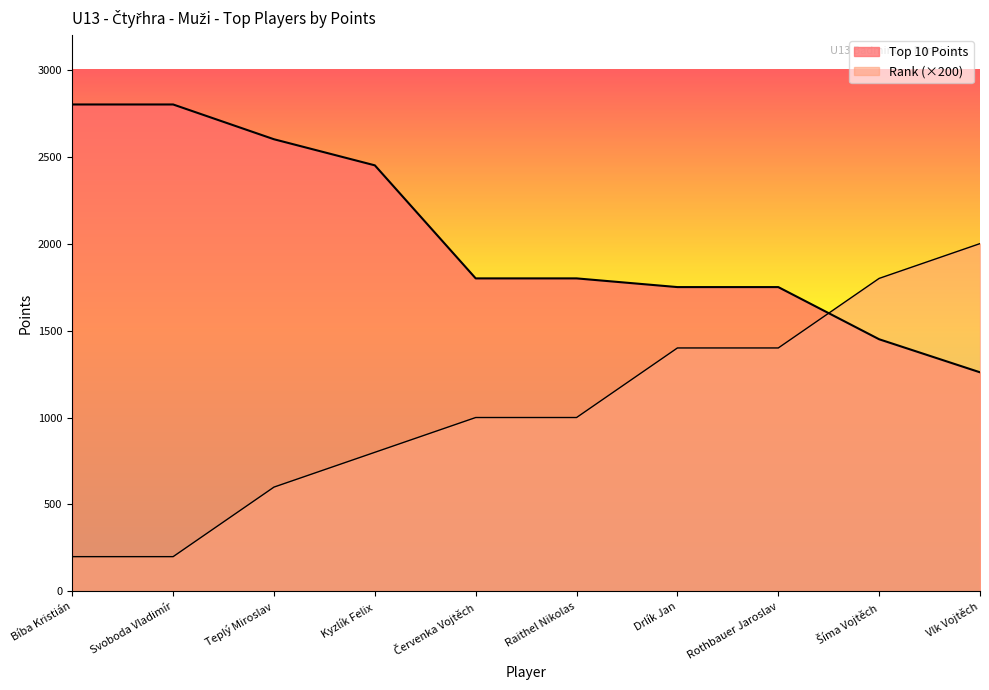

What is the label of the 4th point from the left?

Kyzlík Felix